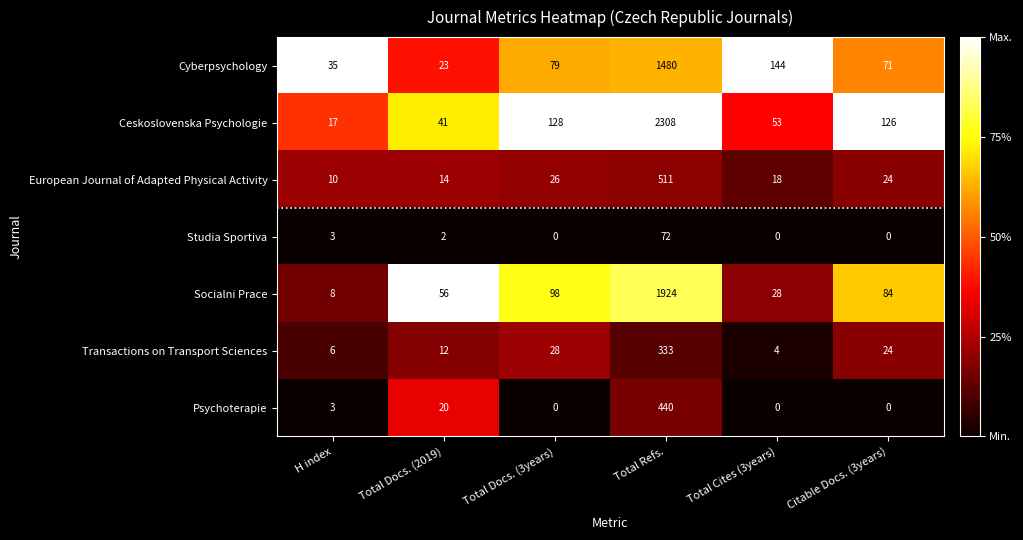

Rank the series by their maximum value, from lowest to highest.

Studia Sportiva, Transactions on Transport Sciences, Psychoterapie, European Journal of Adapted Physical Activity, Cyberpsychology, Socialni Prace, Ceskoslovenska Psychologie